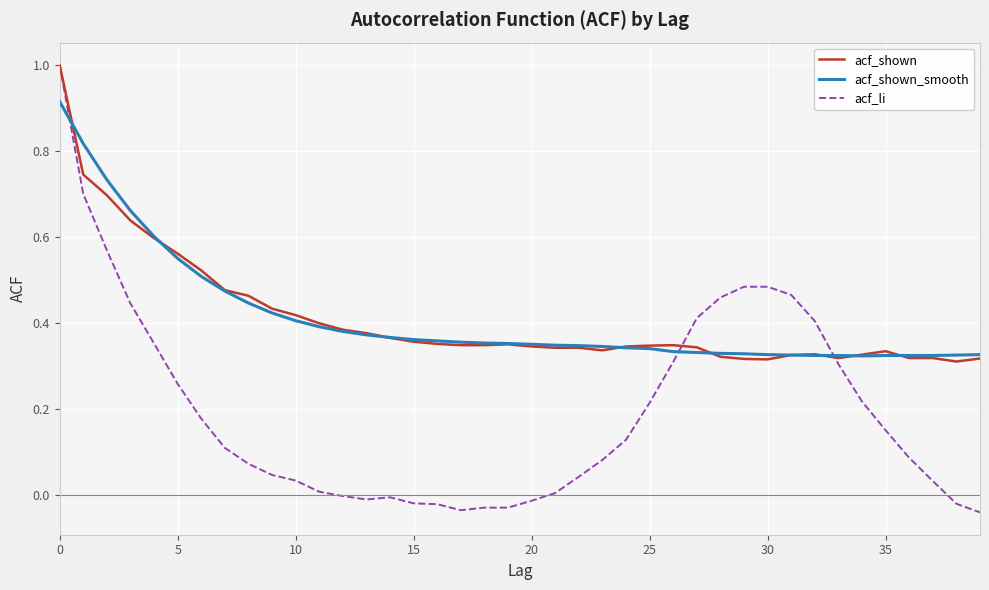

What is the highest value of the acf_shown series?

1.0